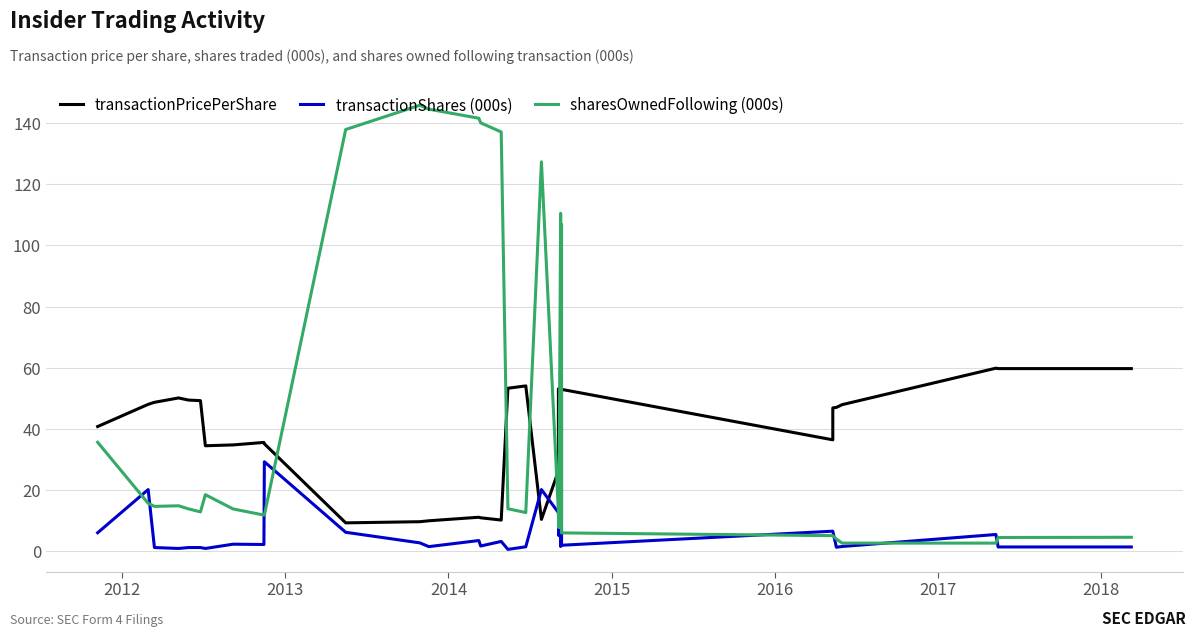

True or false: transactionPricePerShare and sharesOwnedFollowing (000s) intersect in this chart.

True